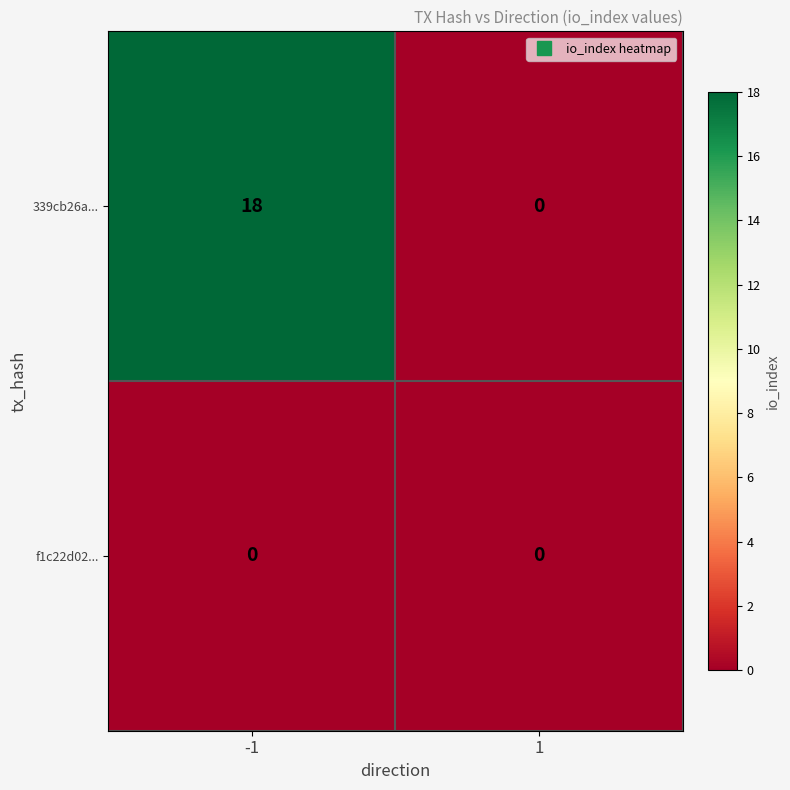

The value of f1c22d02... at 1 is 0. True or false?

True